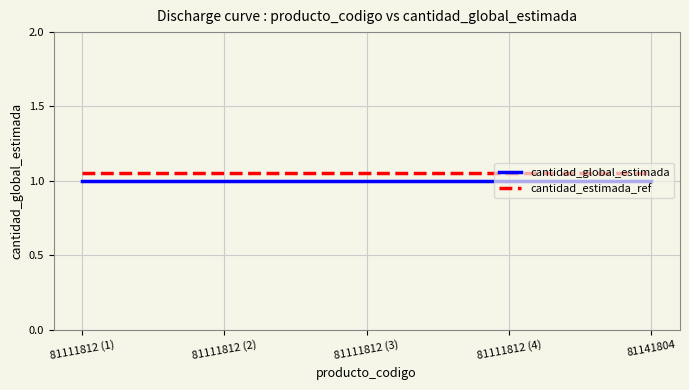

How many lines are shown in the chart?

2